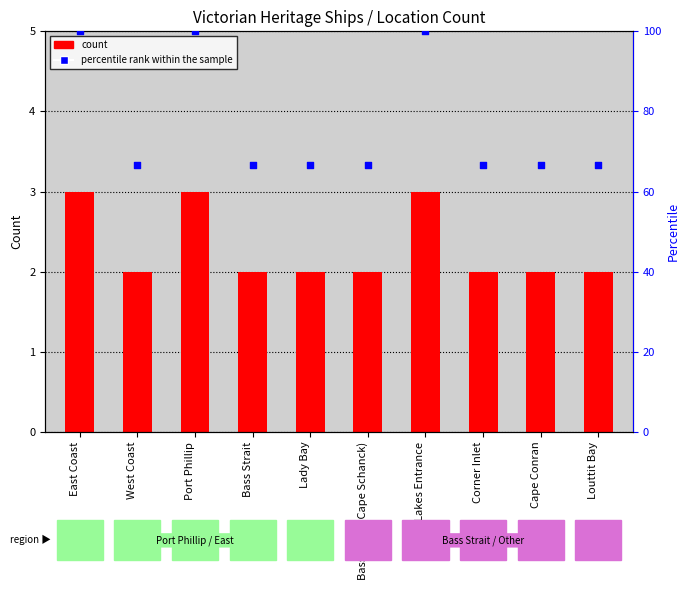

What are all the series names shown in the legend?

count, percentile rank within the sample